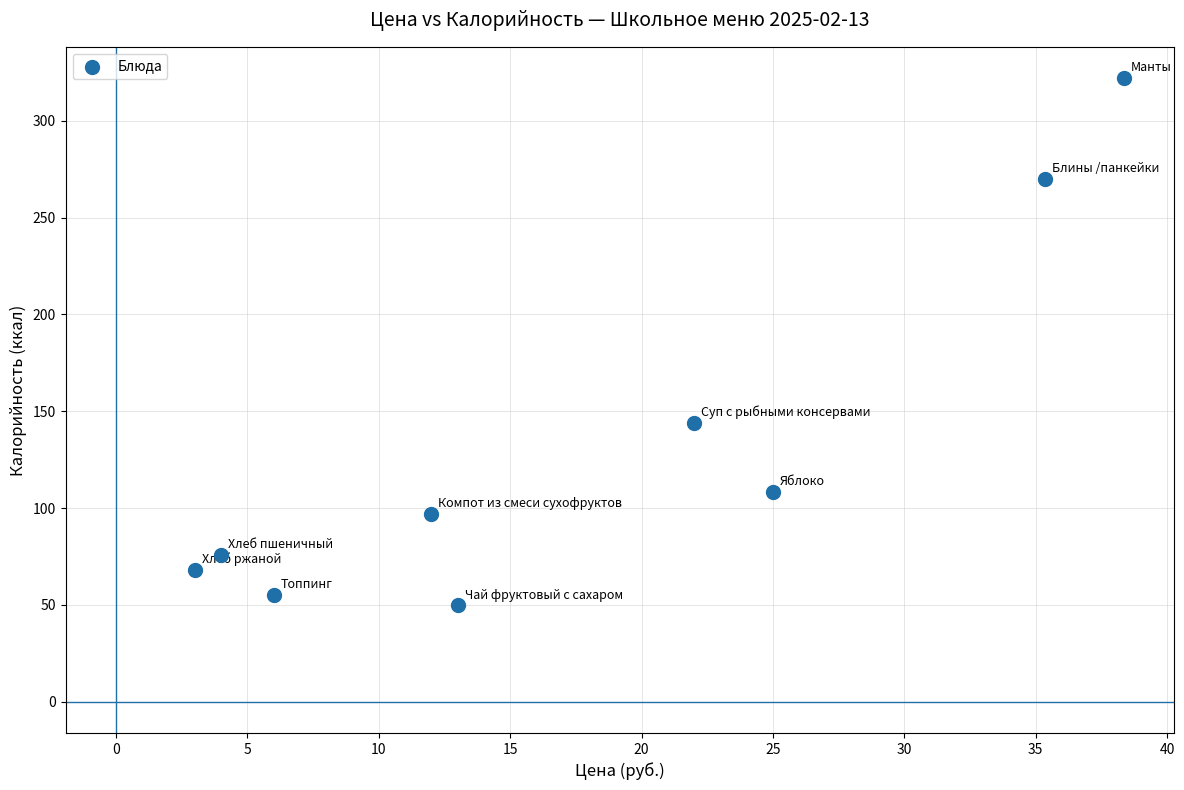

What Y value in the scatter plot is closest to 185?

144.0